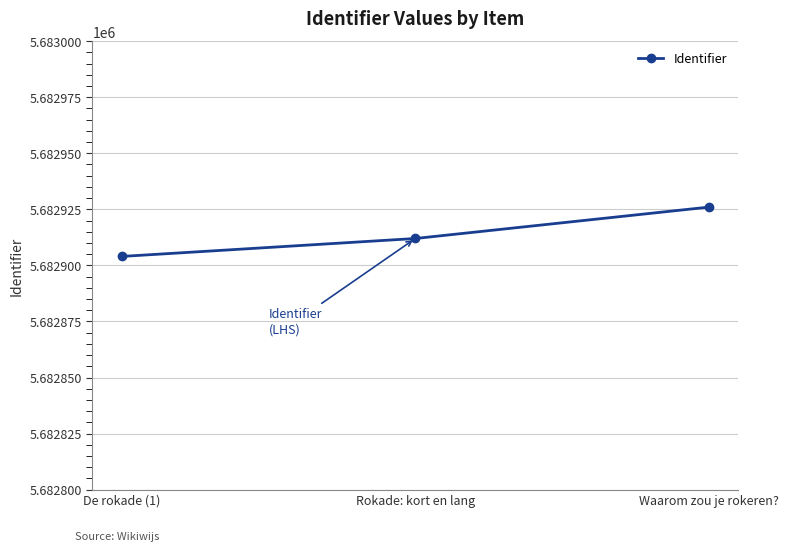

At which category does the chart reach its minimum across all series?

De rokade (1)